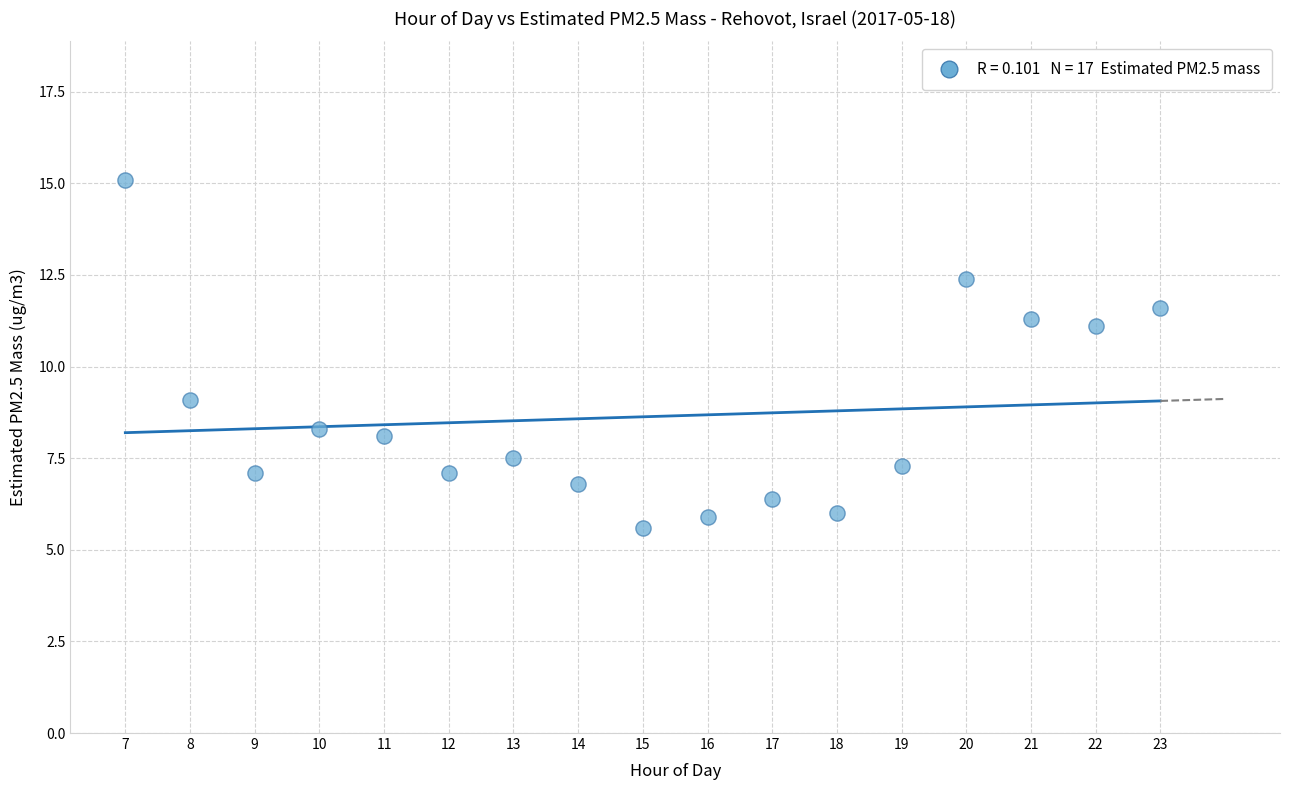

What Y value in the scatter plot is closest to 10?

9.1